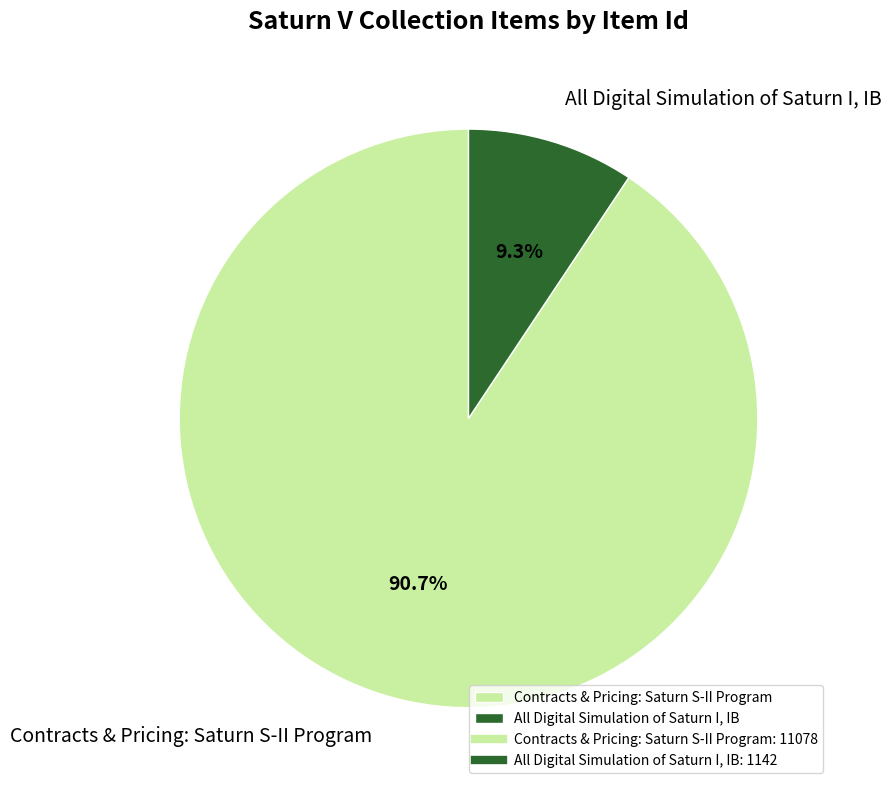

Combined, what portion of the pie is Contracts & Pricing: Saturn S-II Program and All Digital Simulation of Saturn I, IB?

100.0%